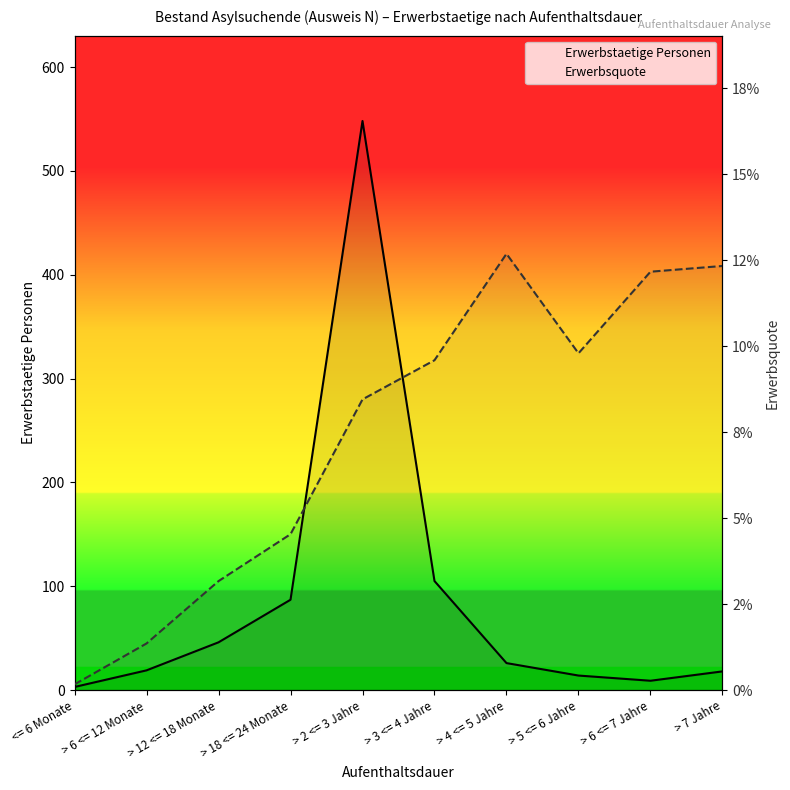

Where is the first local maximum for Erwerbsquote?

> 4 <= 5 Jahre